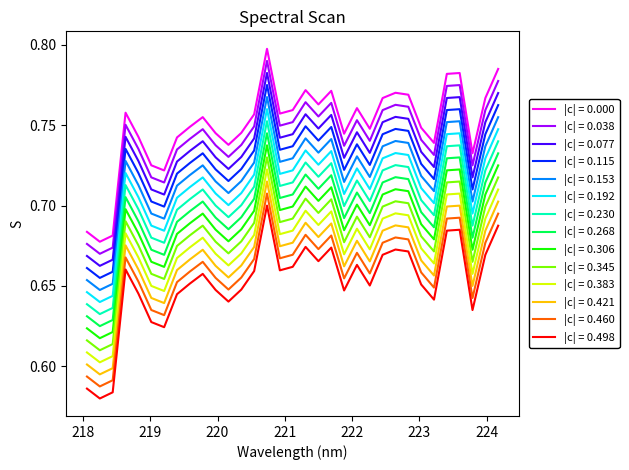

True or false: |c| = 0.268 and |c| = 0.421 cross at least once.

False